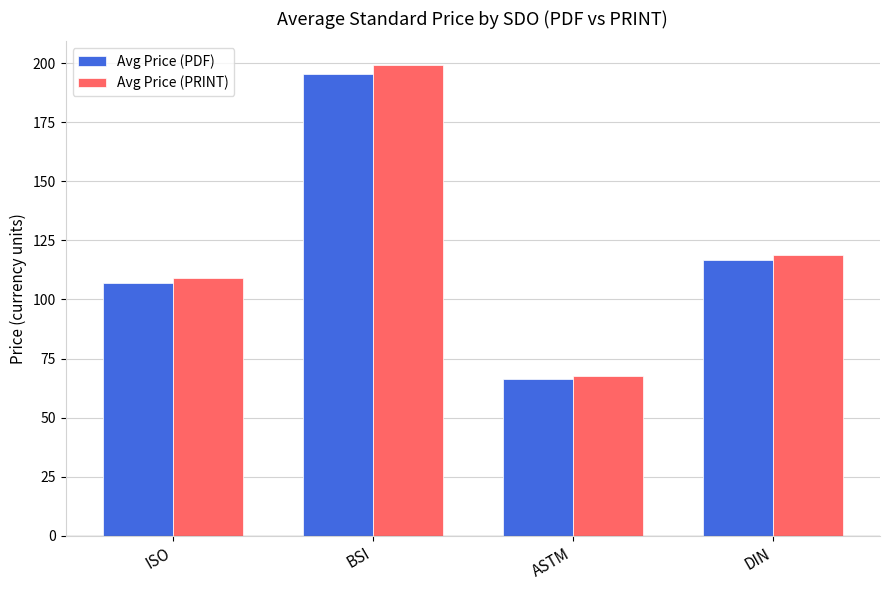

At how many categories does at least one series exceed 160?

1